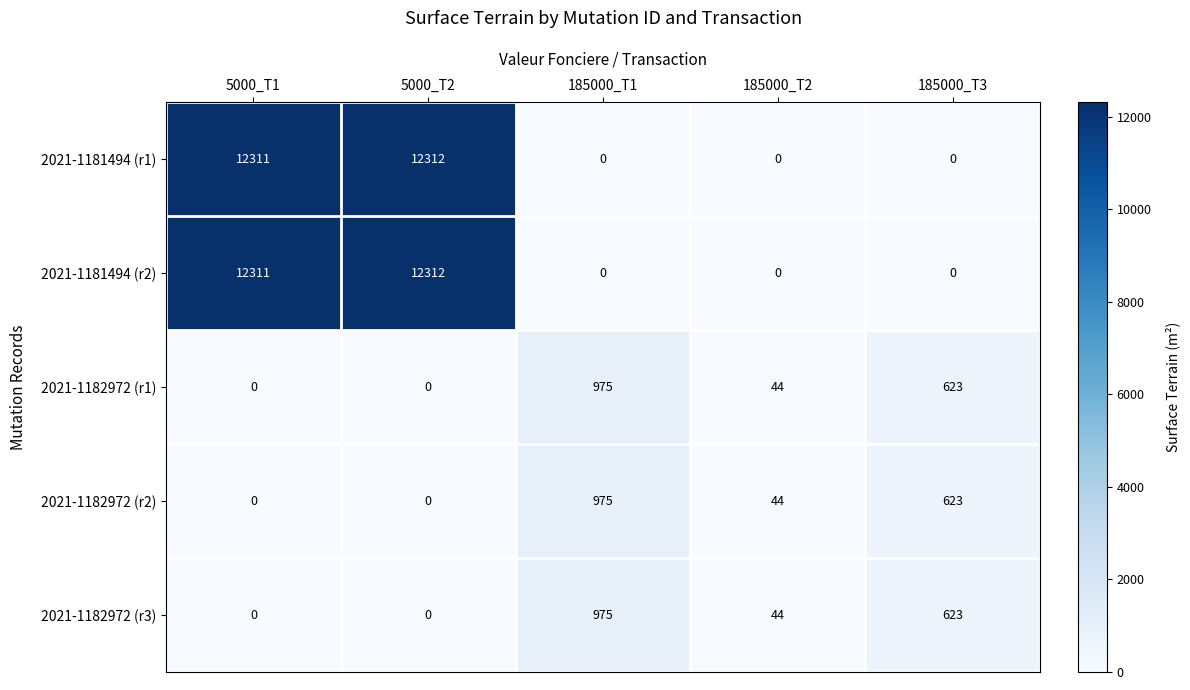

Reading right to left, extract all data points from this chart.

2021-1181494 (r1): 185000_T3=0	185000_T2=0	185000_T1=0	5000_T2=12312	5000_T1=12311
2021-1181494 (r2): 185000_T3=0	185000_T2=0	185000_T1=0	5000_T2=12312	5000_T1=12311
2021-1182972 (r1): 185000_T3=623	185000_T2=44	185000_T1=975	5000_T2=0	5000_T1=0
2021-1182972 (r2): 185000_T3=623	185000_T2=44	185000_T1=975	5000_T2=0	5000_T1=0
2021-1182972 (r3): 185000_T3=623	185000_T2=44	185000_T1=975	5000_T2=0	5000_T1=0